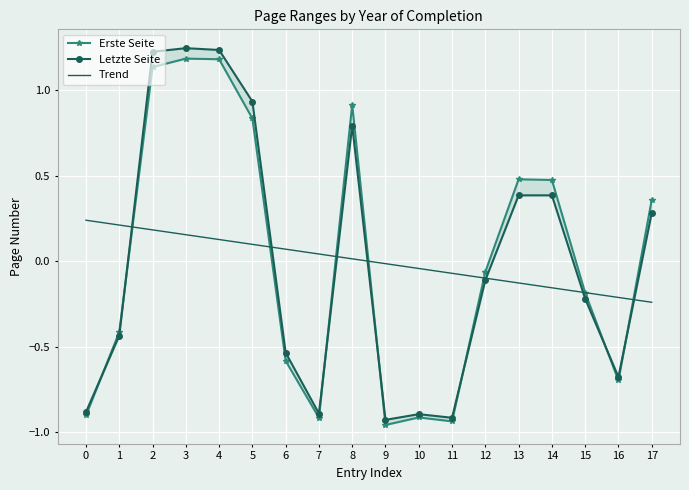

The value of Trend at 5 is 0.2. True or false?

False